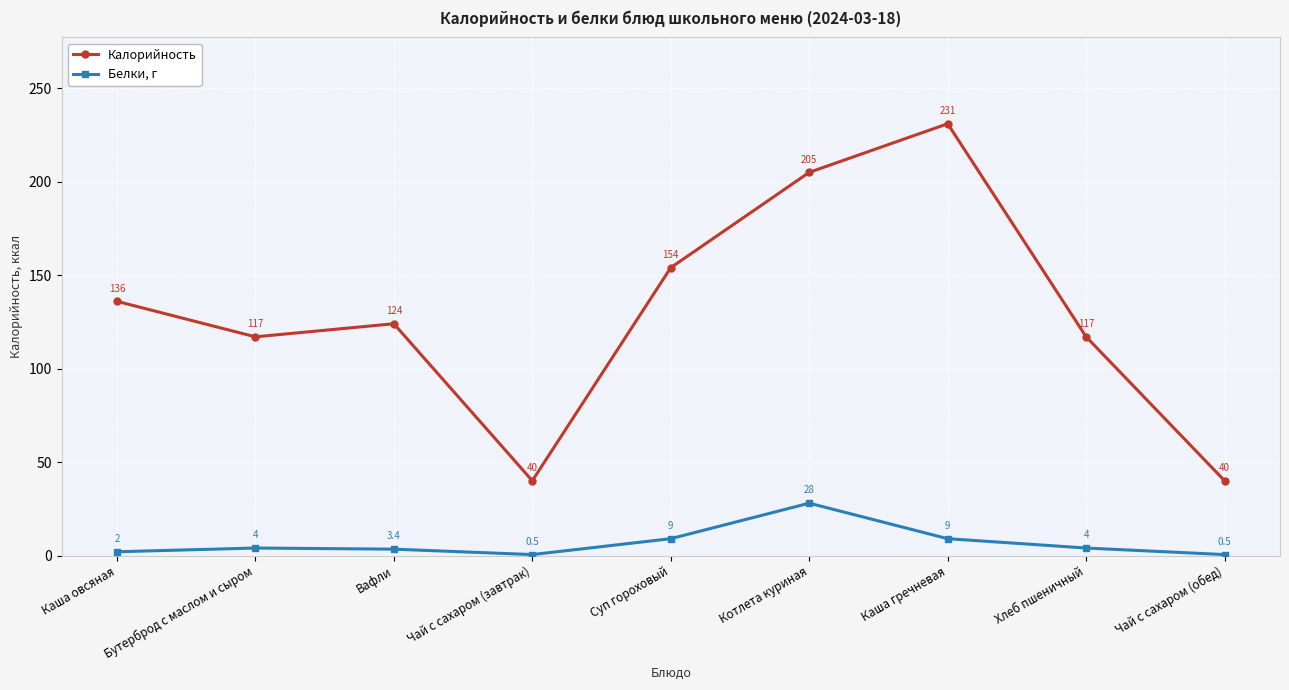

Which series has the widest spread of values?

Калорийность